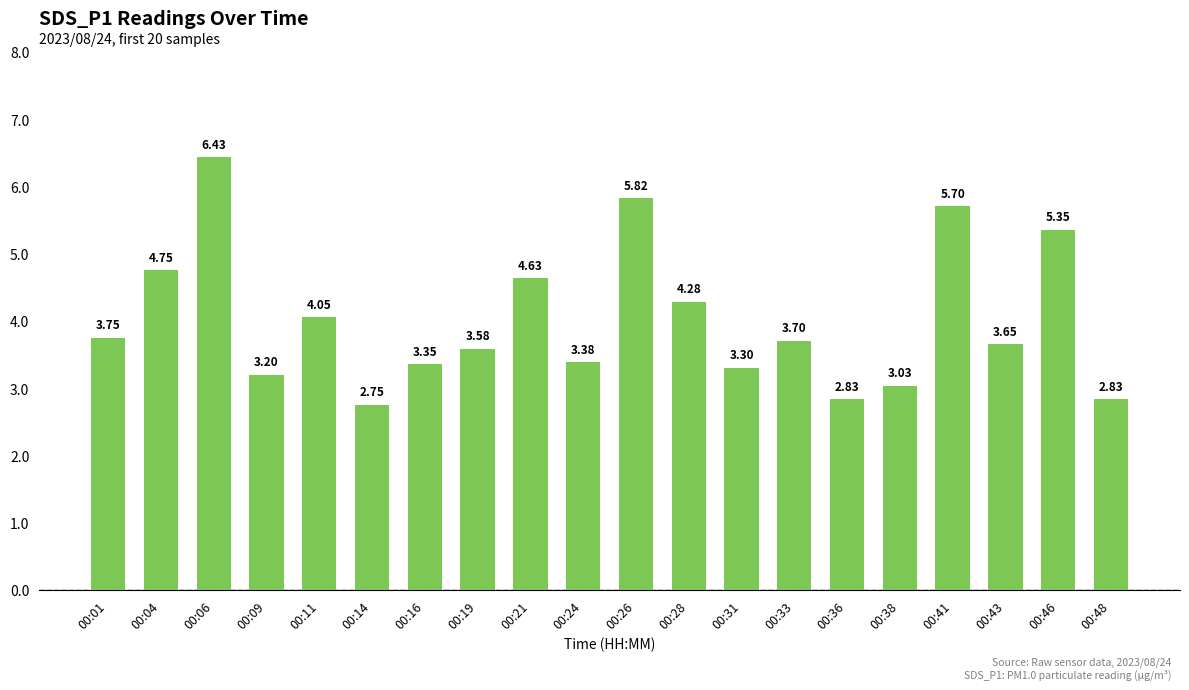

What is the ratio of the value at 00:41 to the value at 00:19?

1.6